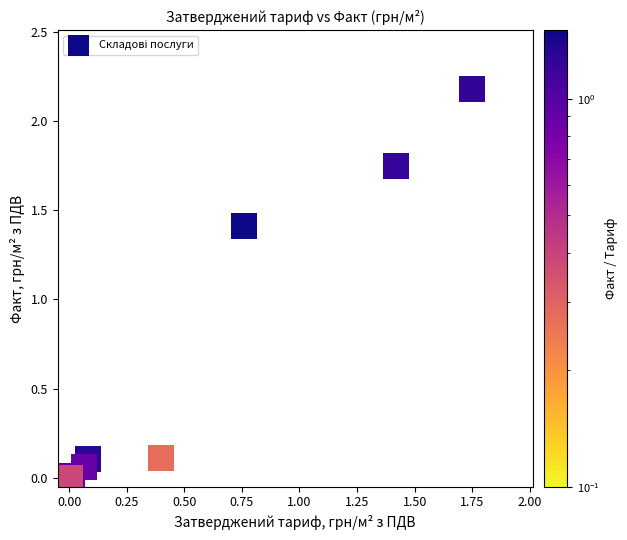

What Y value in the scatter plot is closest to 1?

1.4